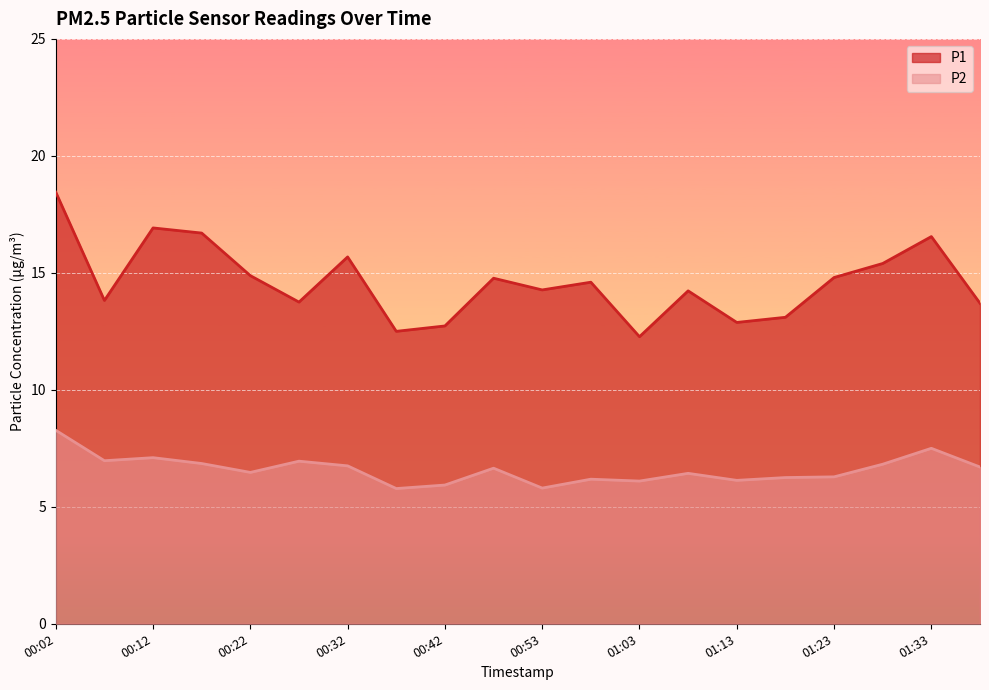

Between 01:23 and 00:42, which is larger?

01:23